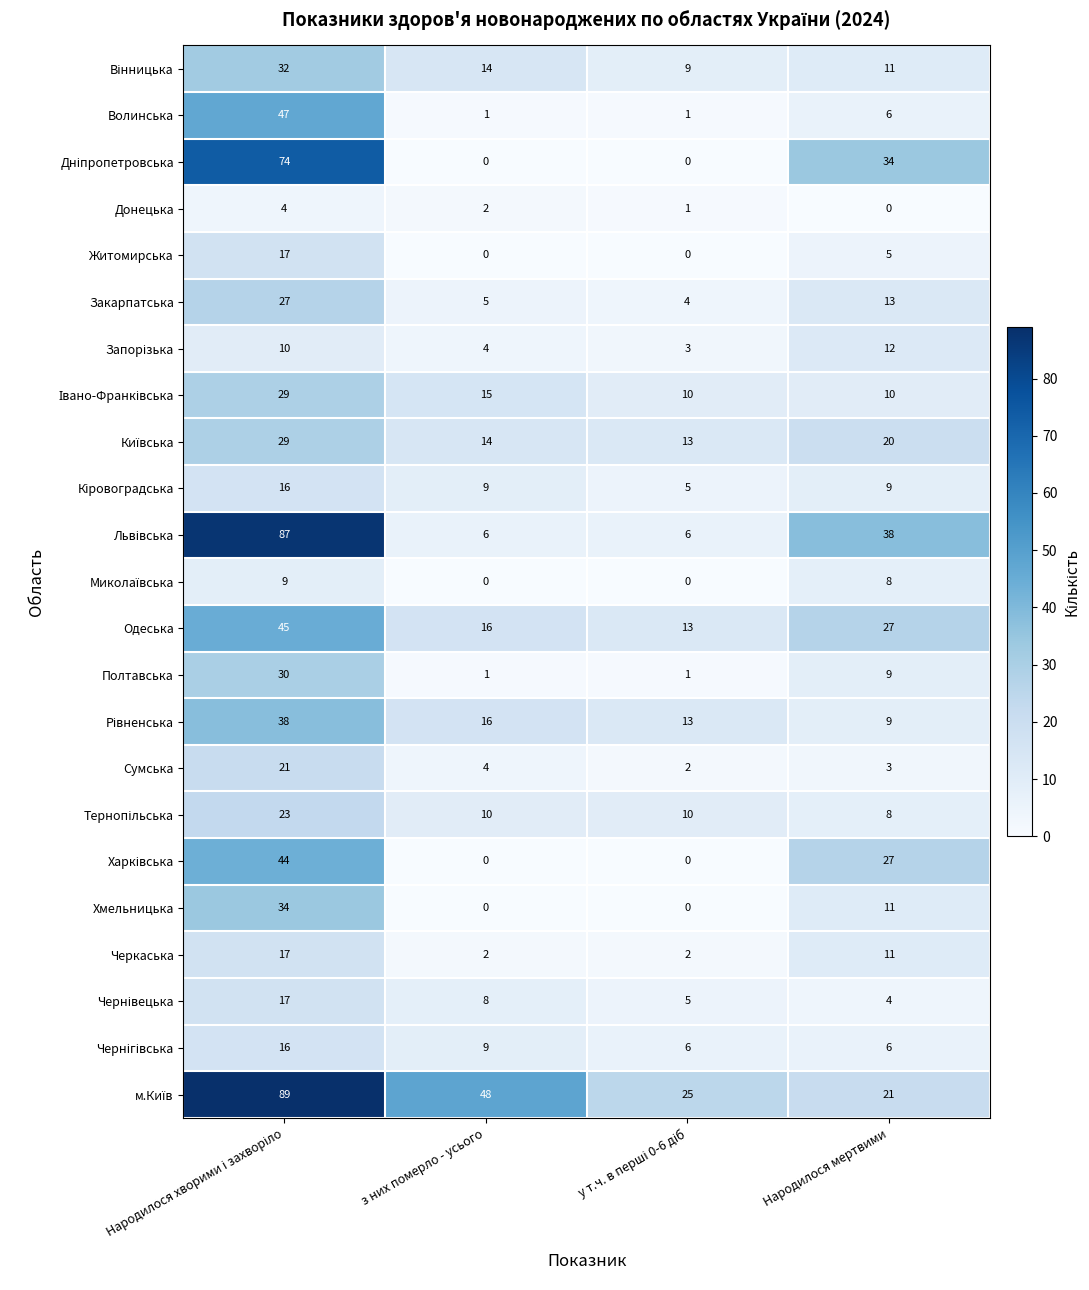

What is the spread (max minus min) of values at Народилося мертвими?

38